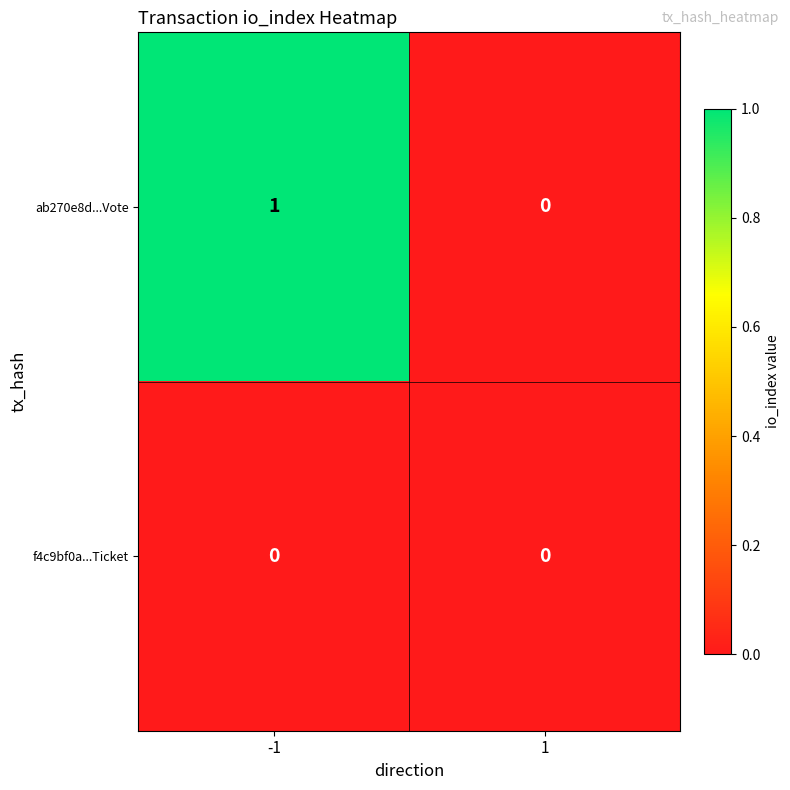

True or false: f4c9bf0a...Ticket has a value of 0 at 1.

True